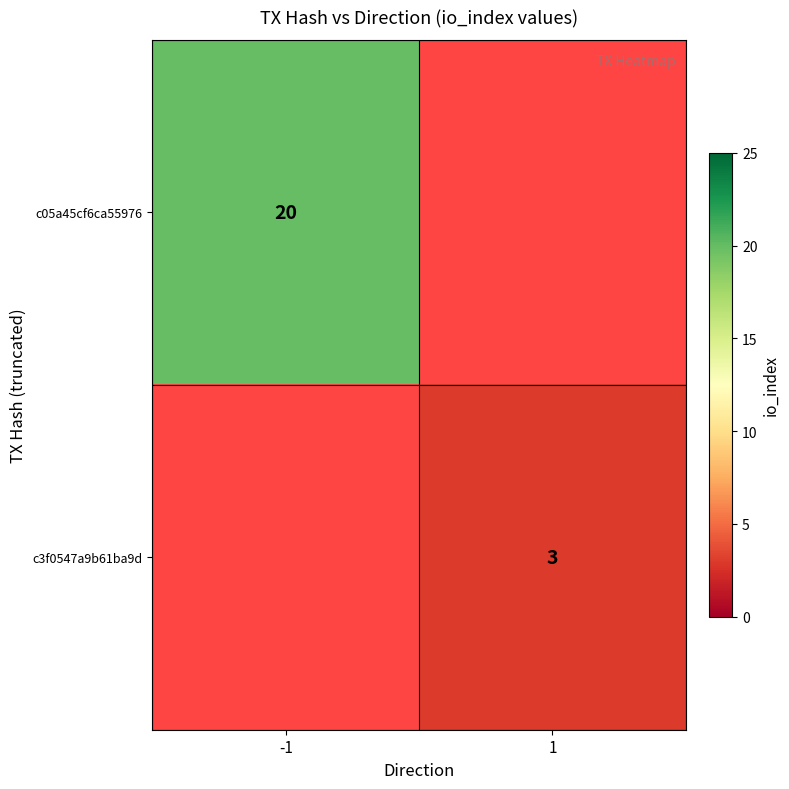

Is it true that c05a45cf6ca55976 equals 34 at -1?

False